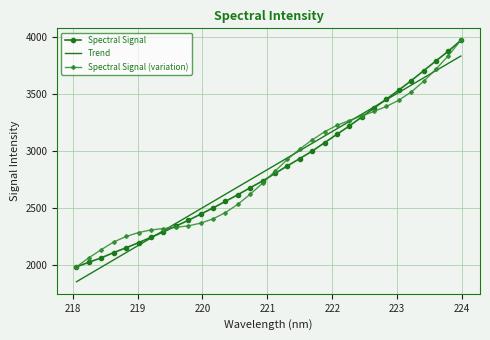

Count the number of categories in the chart.

32